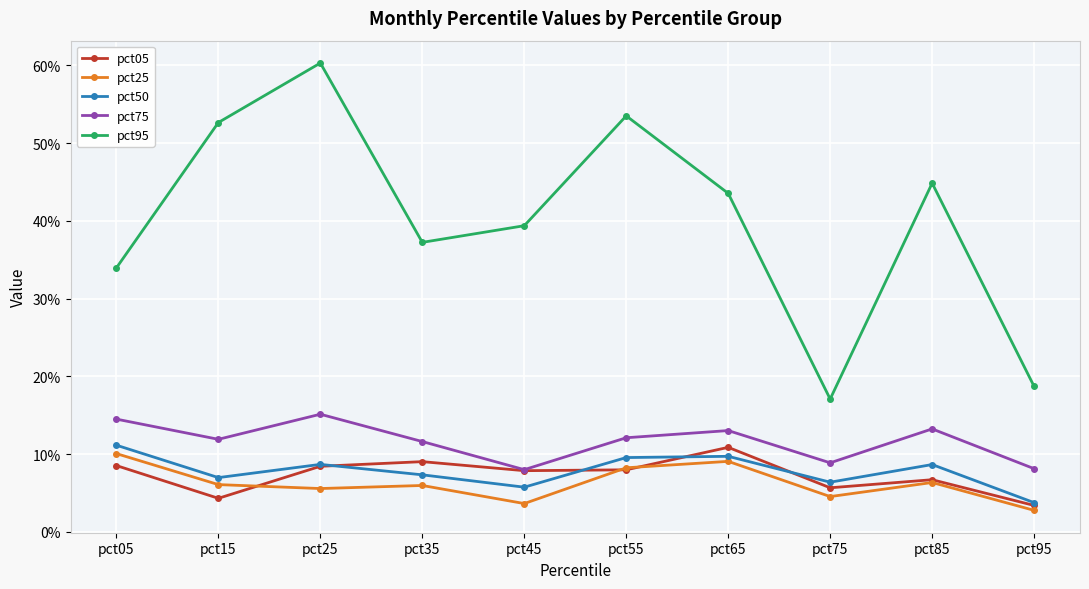

Rank the series by their maximum value, from lowest to highest.

pct25, pct05, pct50, pct75, pct95